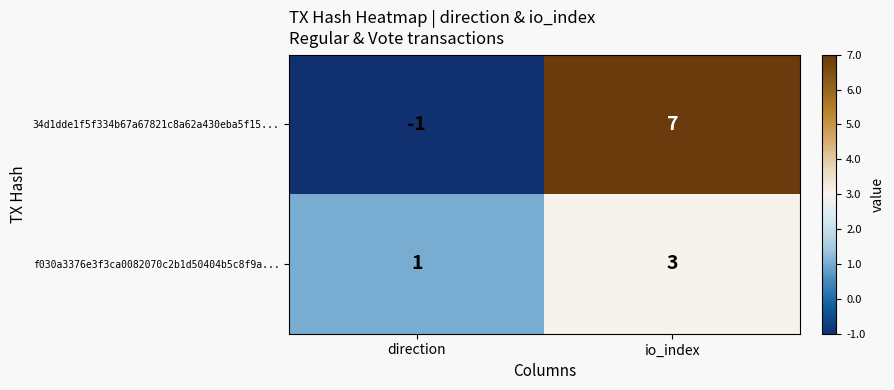

List the series in order of their peak value, lowest first.

f030a3376e3f3ca0082070c2b1d50404b5c8f9a..., 34d1dde1f5f334b67a67821c8a62a430eba5f15...